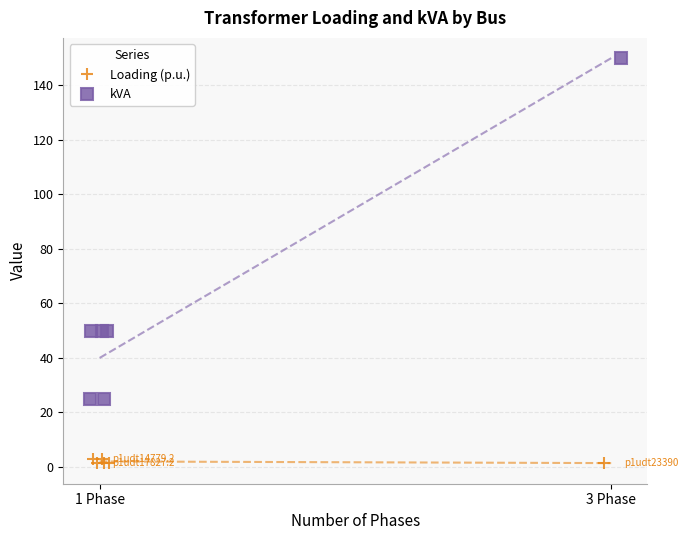

How many lines are shown in the chart?

2